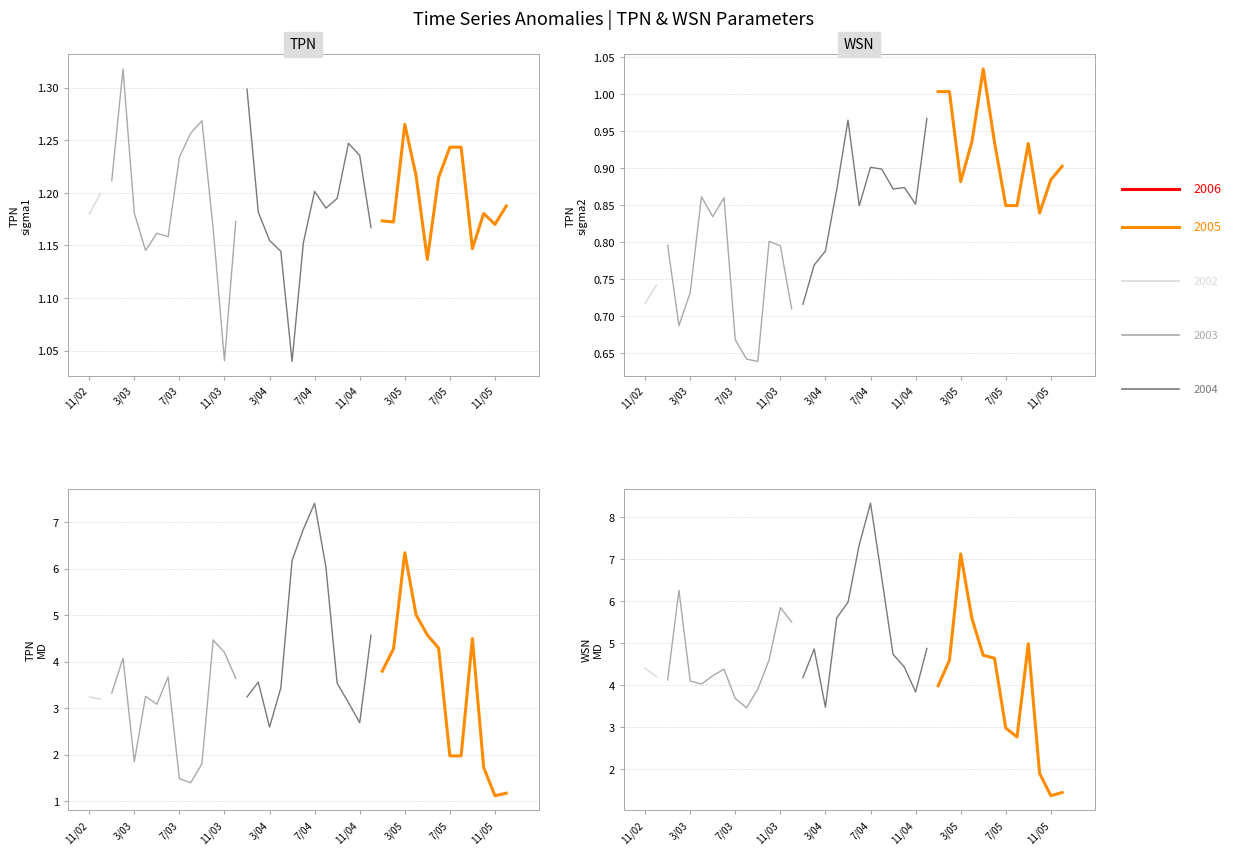

The value of WSN_MD at 18 is 7.8. True or false?

False